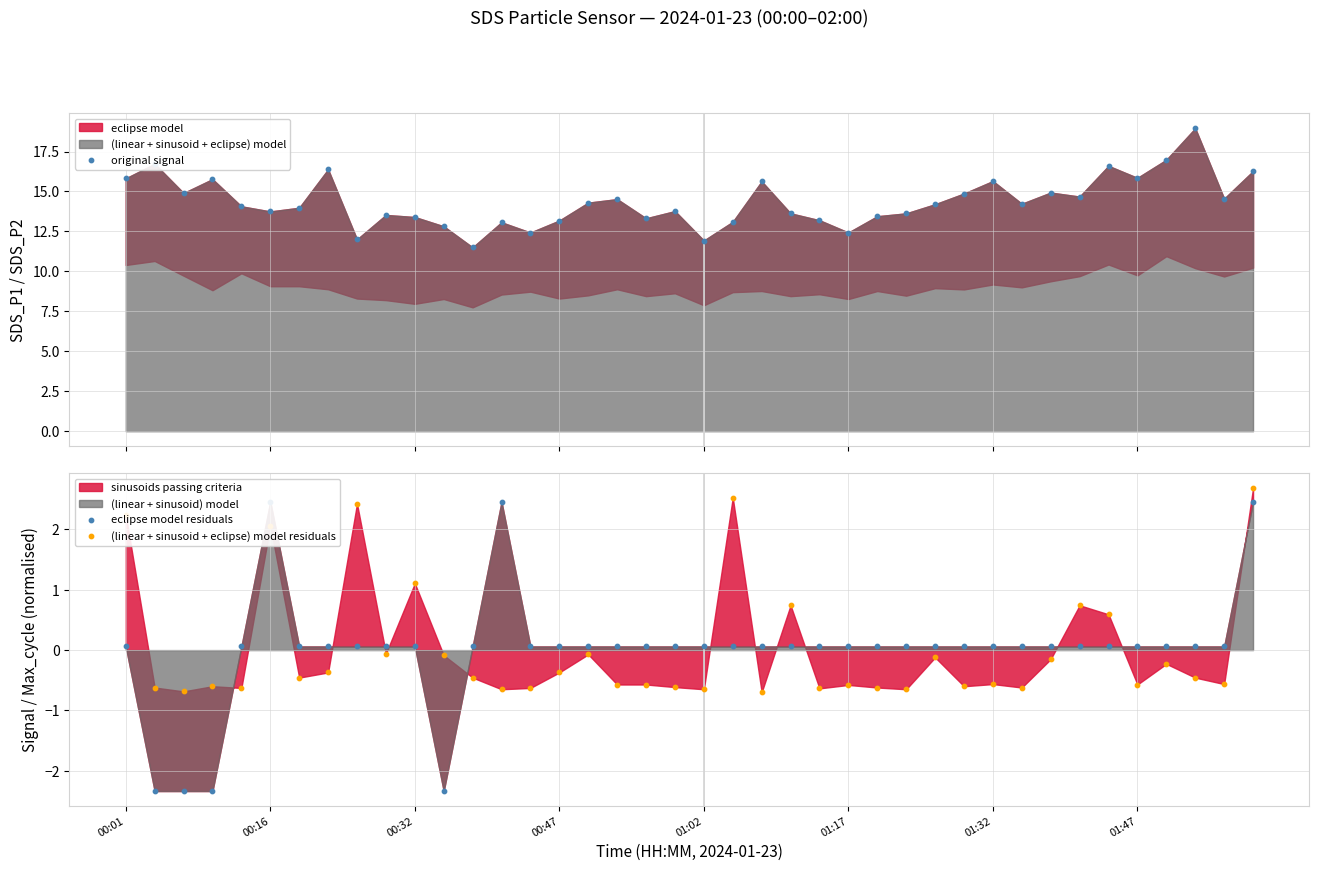

At which category is the sum across all series the highest?

39